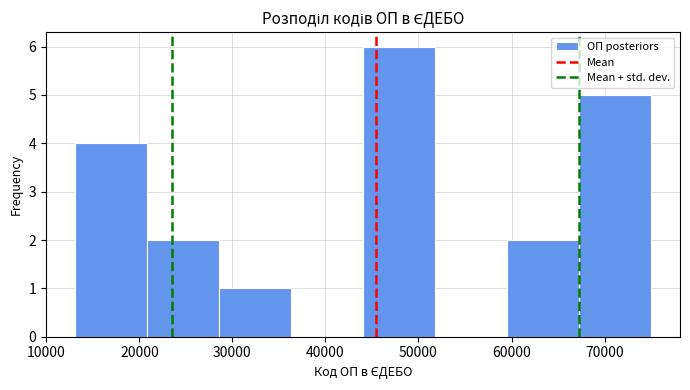

Reading left to right, transcribe this chart: for each bar, give the range it covers on the x-axis and its height. Neither the bar edges nor the heights are printed on the chart, so give them approximately, as read against the axes.

13000 to 21000: 4
21000 to 29000: 2
29000 to 36000: 1
36000 to 44000: 0
44000 to 52000: 6
52000 to 60000: 0
60000 to 67000: 2
67000 to 75000: 5